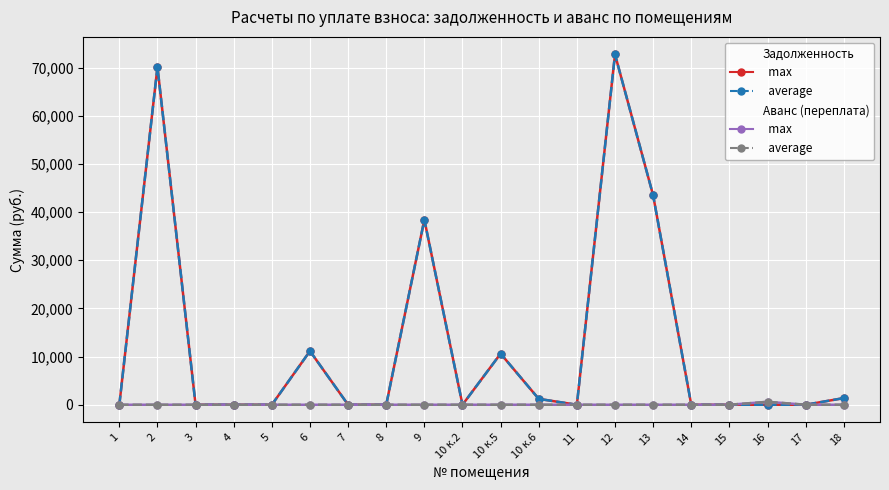

How many series are shown in this chart?

4